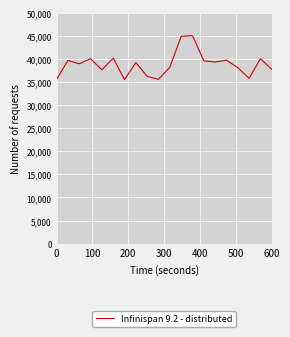

What is the difference between the maximum and minimum values?

9499